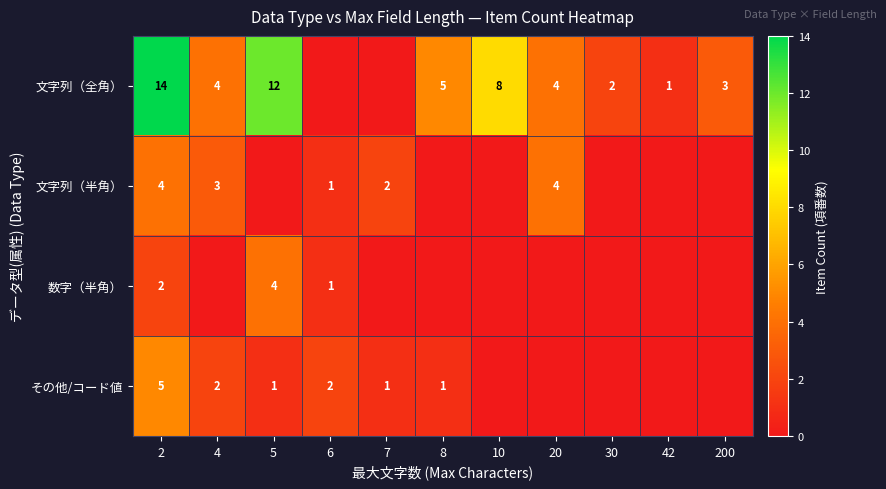

What is the sum of the 数字（半角） values at 6 and 2?

3